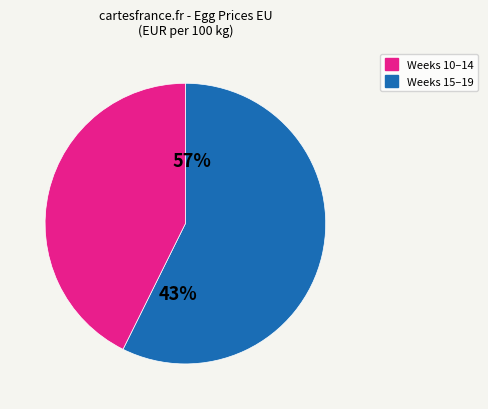

Which has a higher value, Week 12 or Week 17?

Week 12